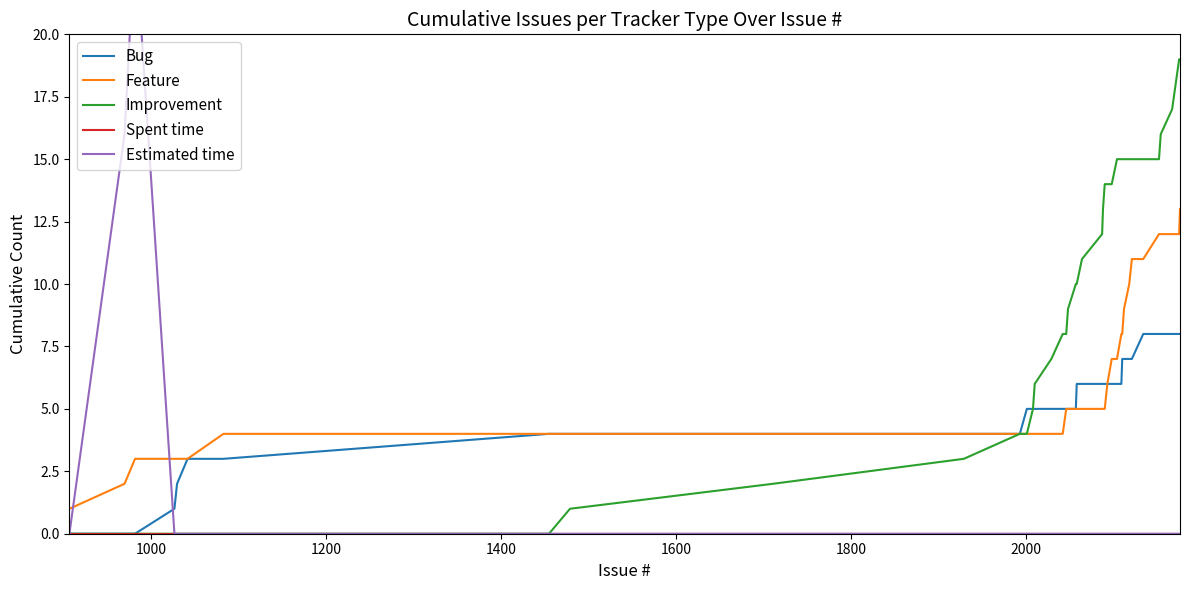

Reading left to right, what are all the values shown in this chart?

Bug: 0	0	0	1	2	3	3	4	4	4	4	4	5	5	5	5	5	5	5	5	6	6	6	6	6	6	6	6	6	7	7	7	7	8	8	8	8	8	8	8
Feature: 1	2	3	3	3	3	4	4	4	4	4	4	4	4	4	4	4	5	5	5	5	5	5	5	5	6	7	7	8	8	9	10	11	11	12	12	12	12	12	13
Improvement: 0	0	0	0	0	0	0	0	1	2	3	4	4	5	6	7	8	8	9	10	10	11	12	13	14	14	14	15	15	15	15	15	15	15	15	16	17	18	19	19
Spent time: 0	0	0	0	0	0	0	0	0	0	0	0	0	0	0	0	0	0	0	0	0	0	0	0	0	0	0	0	0	0	0	0	0	0	0	0	0	0	0	0
Estimated time: 0	16	24	0	0	0	0	0	0	0	0	0	0	0	0	0	0	0	0	0	0	0	0	0	0	0	0	0	0	0	0	0	0	0	0	0	0	0	0	0